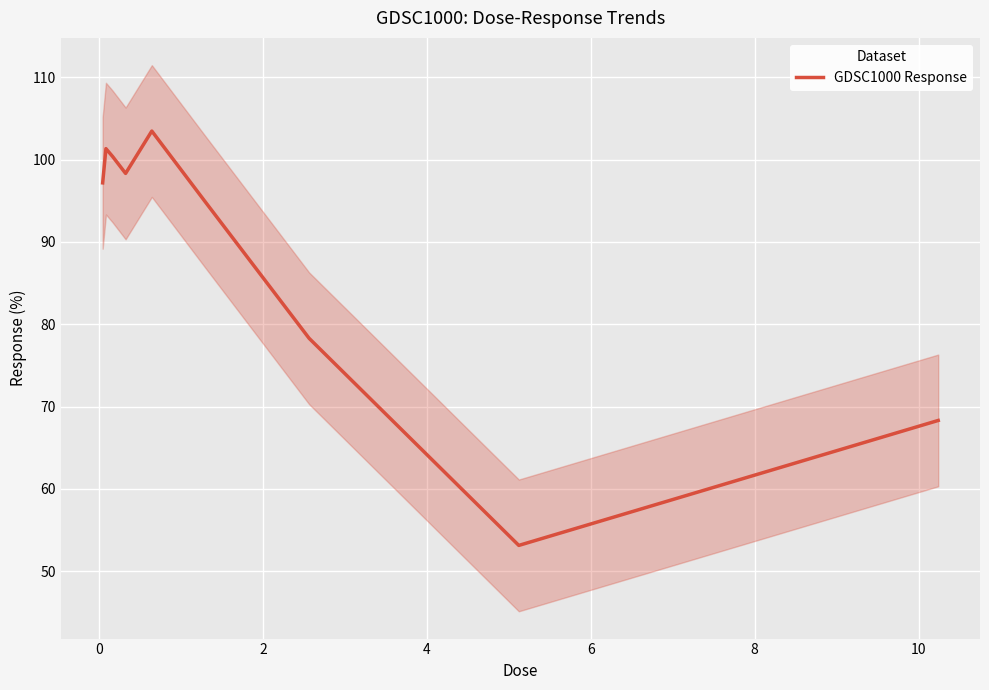

What is the minimum value for GDSC1000 Response?

53.1